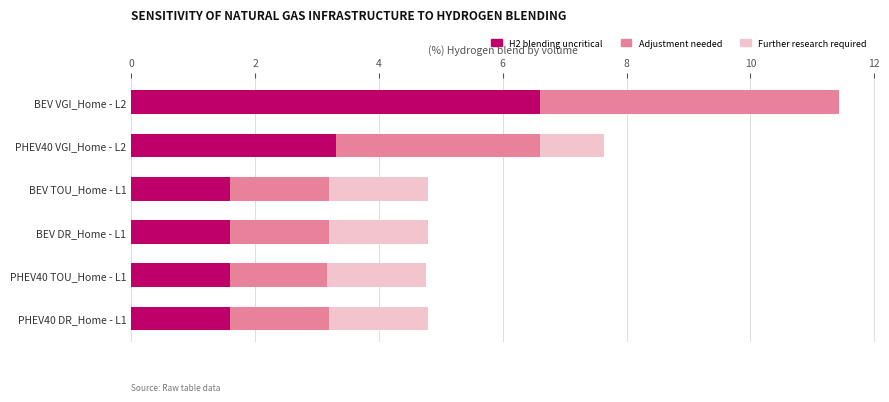

At which category is the sum across all series the highest?

BEV VGI_Home - L2